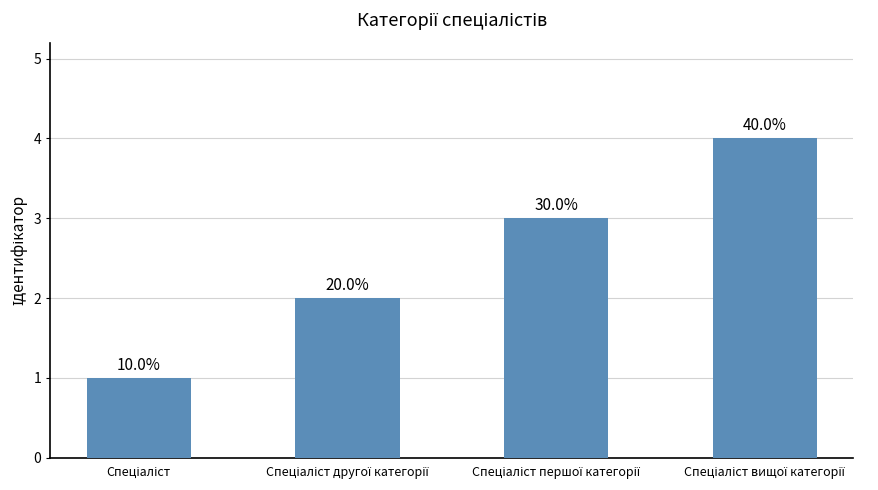

Are the bars horizontal?

No